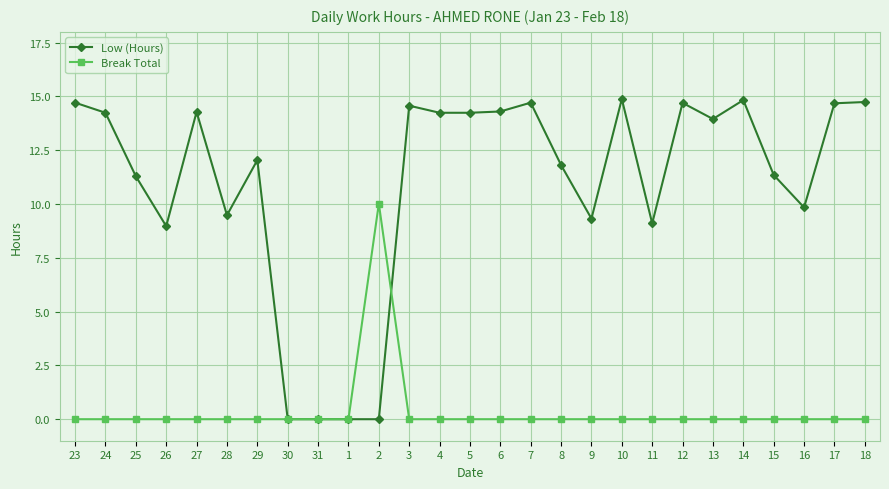

List the series in order of their overall mean, lowest first.

Break Total, Low (Hours)